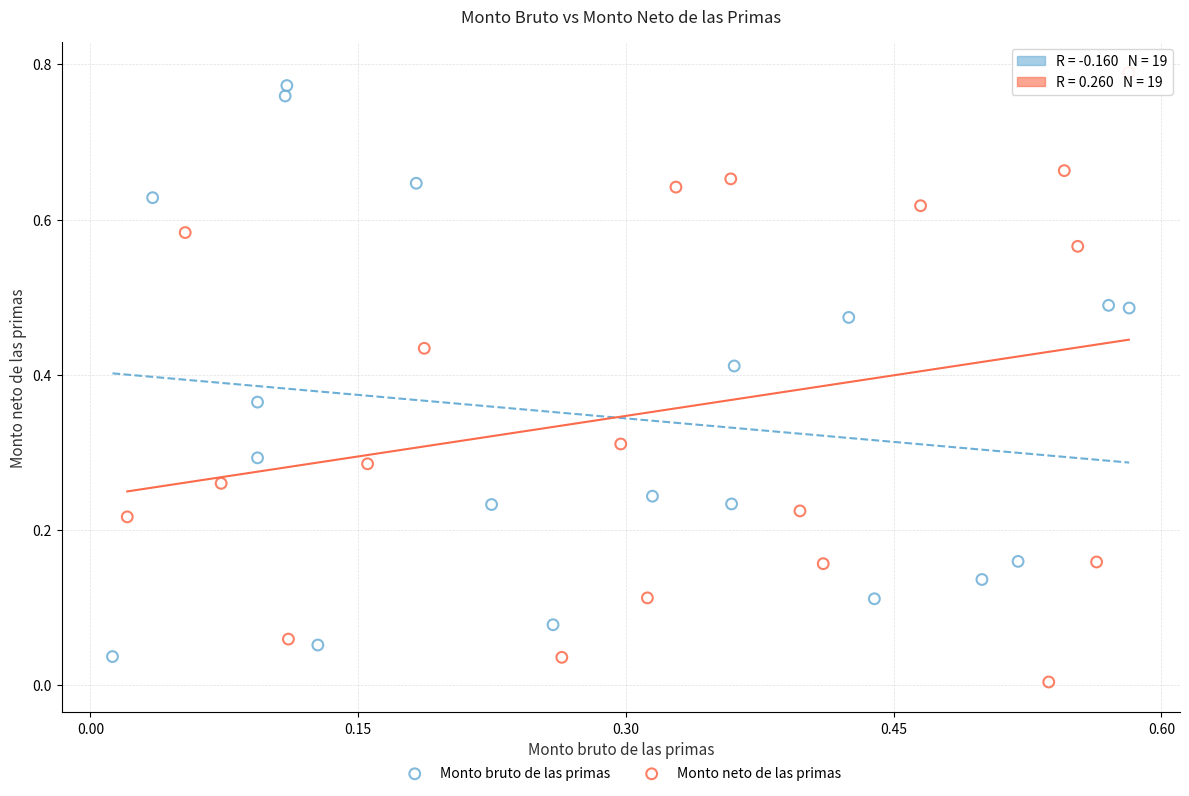

Which series reaches the minimum Y coordinate?

Monto neto de las primas